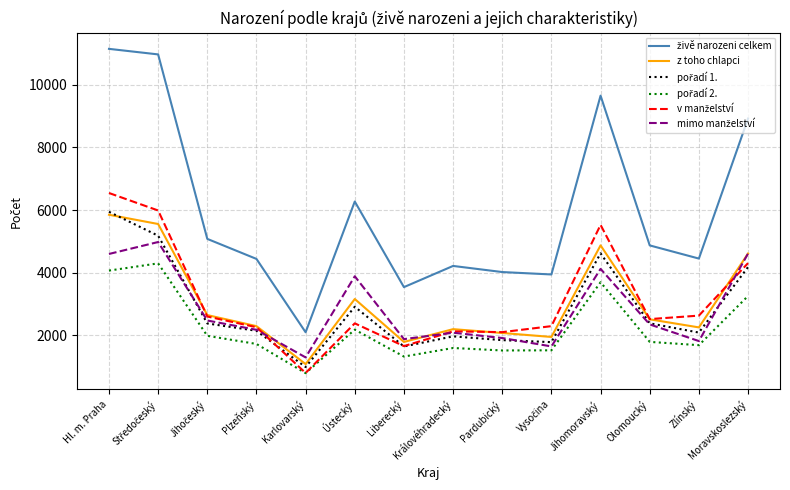

What is the spread (max minus min) of values at Liberecký?

2215